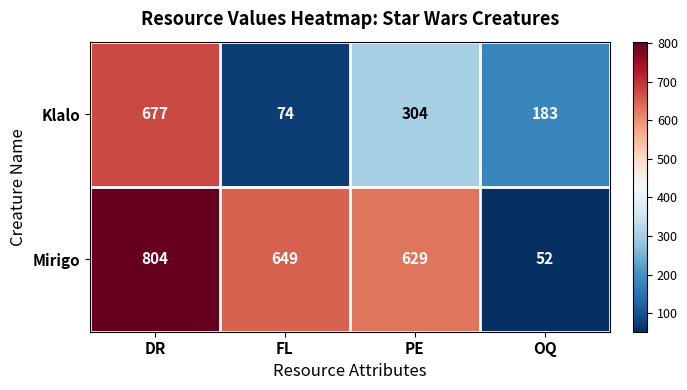

Which category has the highest value in the Klalo series?

DR